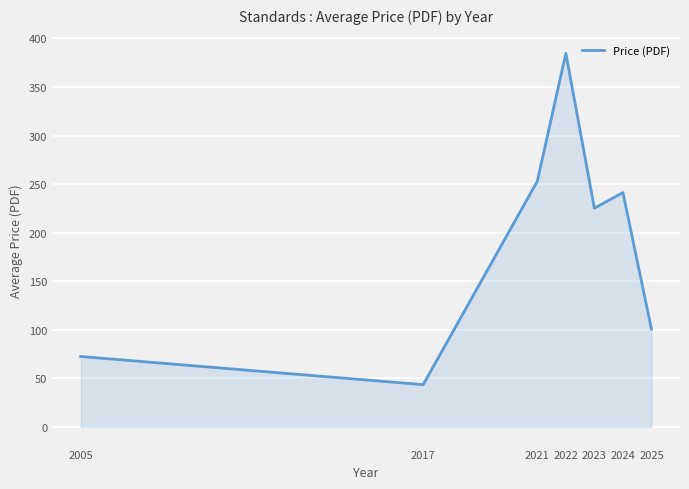

Which label corresponds to the smallest value in the chart?

2017